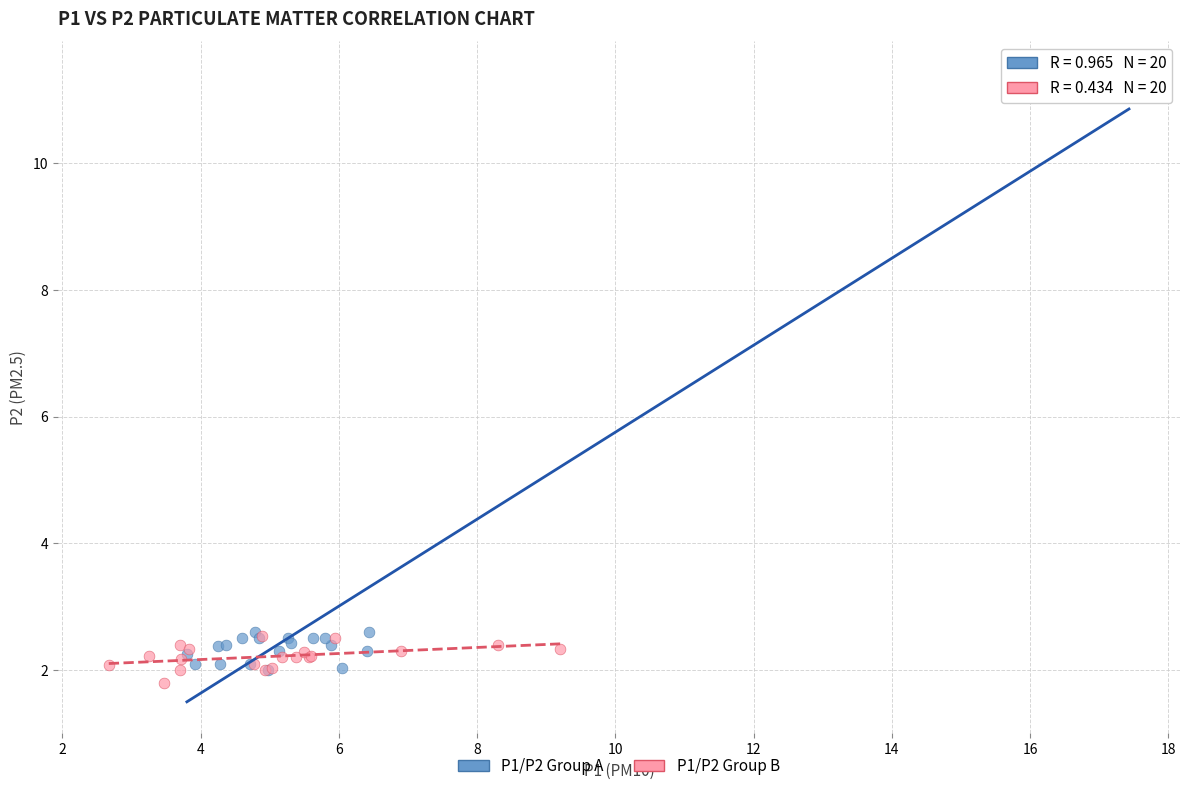

What are all the series names shown in the legend?

P1/P2 Group A, P1/P2 Group B